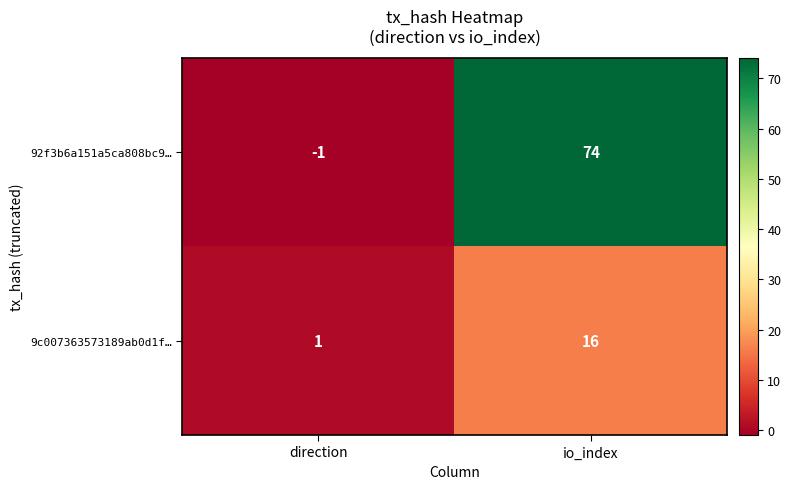

List the series in order of their peak value, highest first.

92f3b6a151a5ca808bc9…, 9c007363573189ab0d1f…